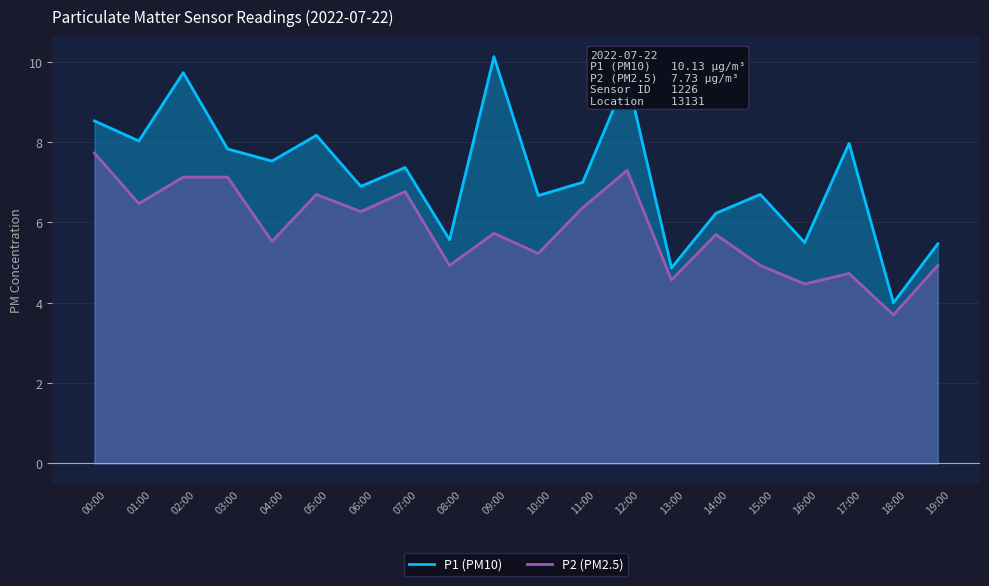

Reading left to right, what are all the values shown in this chart?

P1: 00:00=8.5	01:00=8.0	02:00=9.7	03:00=7.8	04:00=7.5	05:00=8.2	06:00=6.9	07:00=7.4	08:00=5.6	09:00=10.1	10:00=6.7	11:00=7.0	12:00=9.6	13:00=4.9	14:00=6.2	15:00=6.7	16:00=5.5	17:00=8.0	18:00=4.0	19:00=5.5
P2: 00:00=7.7	01:00=6.5	02:00=7.1	03:00=7.1	04:00=5.5	05:00=6.7	06:00=6.3	07:00=6.8	08:00=4.9	09:00=5.7	10:00=5.2	11:00=6.4	12:00=7.3	13:00=4.6	14:00=5.7	15:00=4.9	16:00=4.5	17:00=4.7	18:00=3.7	19:00=4.9